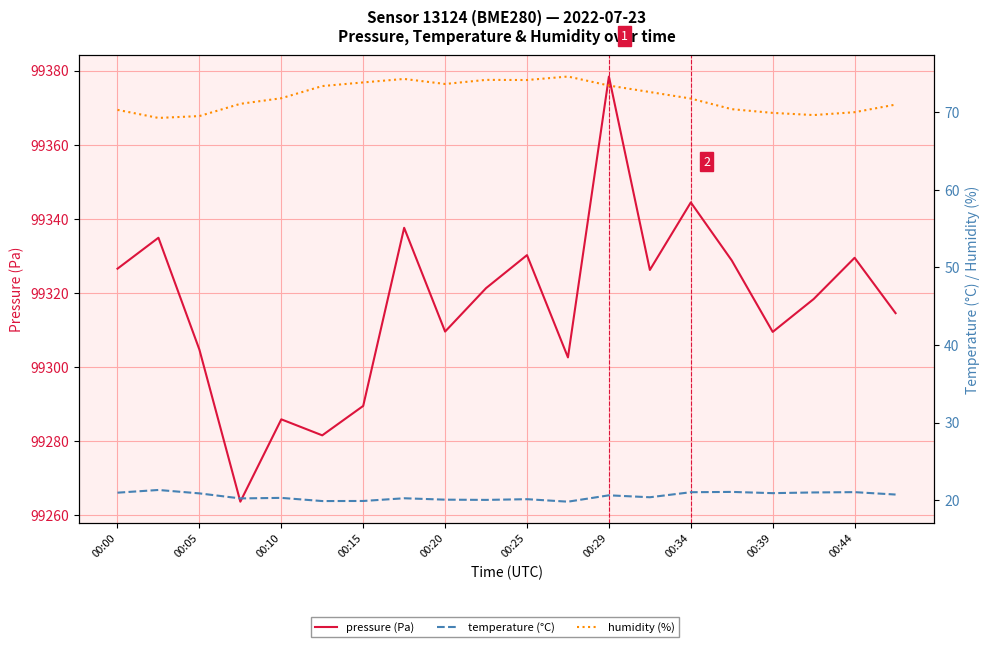

At which category is the sum across all series the highest?

00:29